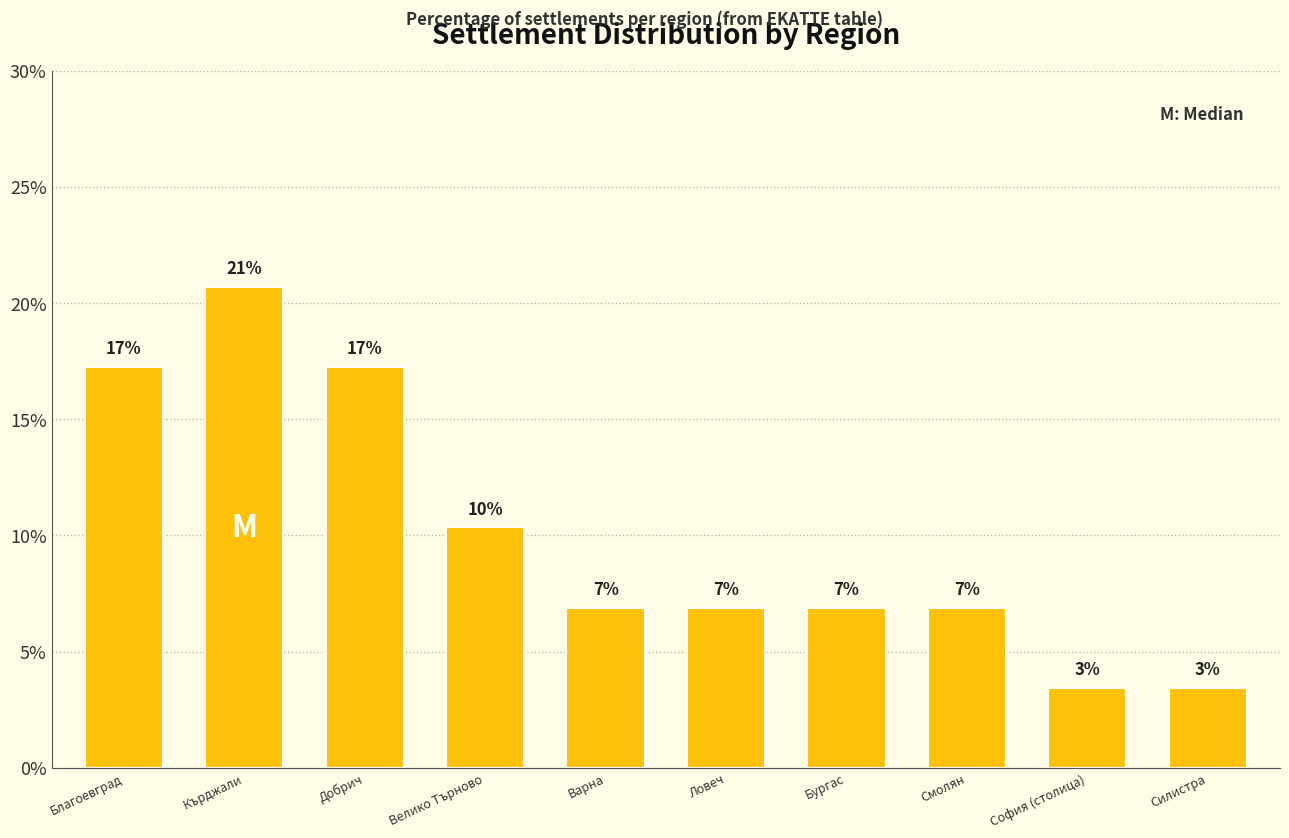

How many bars are there in total?

10